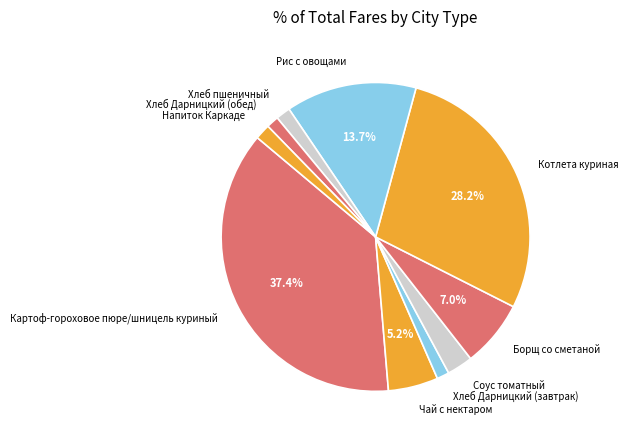

True or false: Рис с овощами accounts for 14% of the total.

True